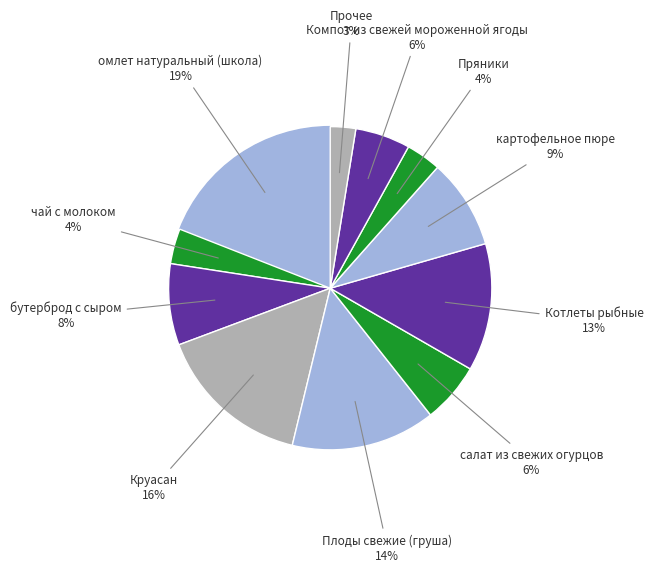

Count the number of slices in the pie.

11